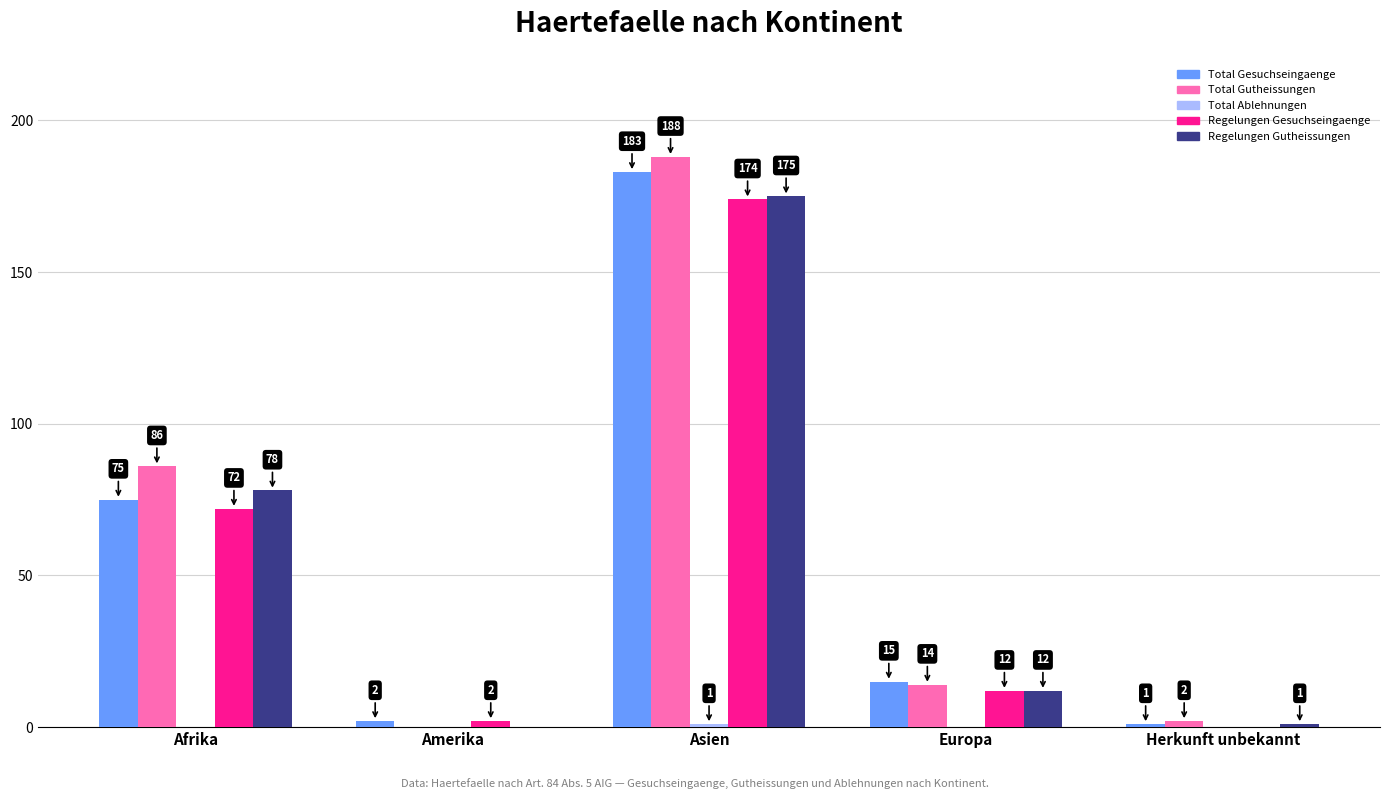

Which series has the widest spread of values?

Total Gutheissungen